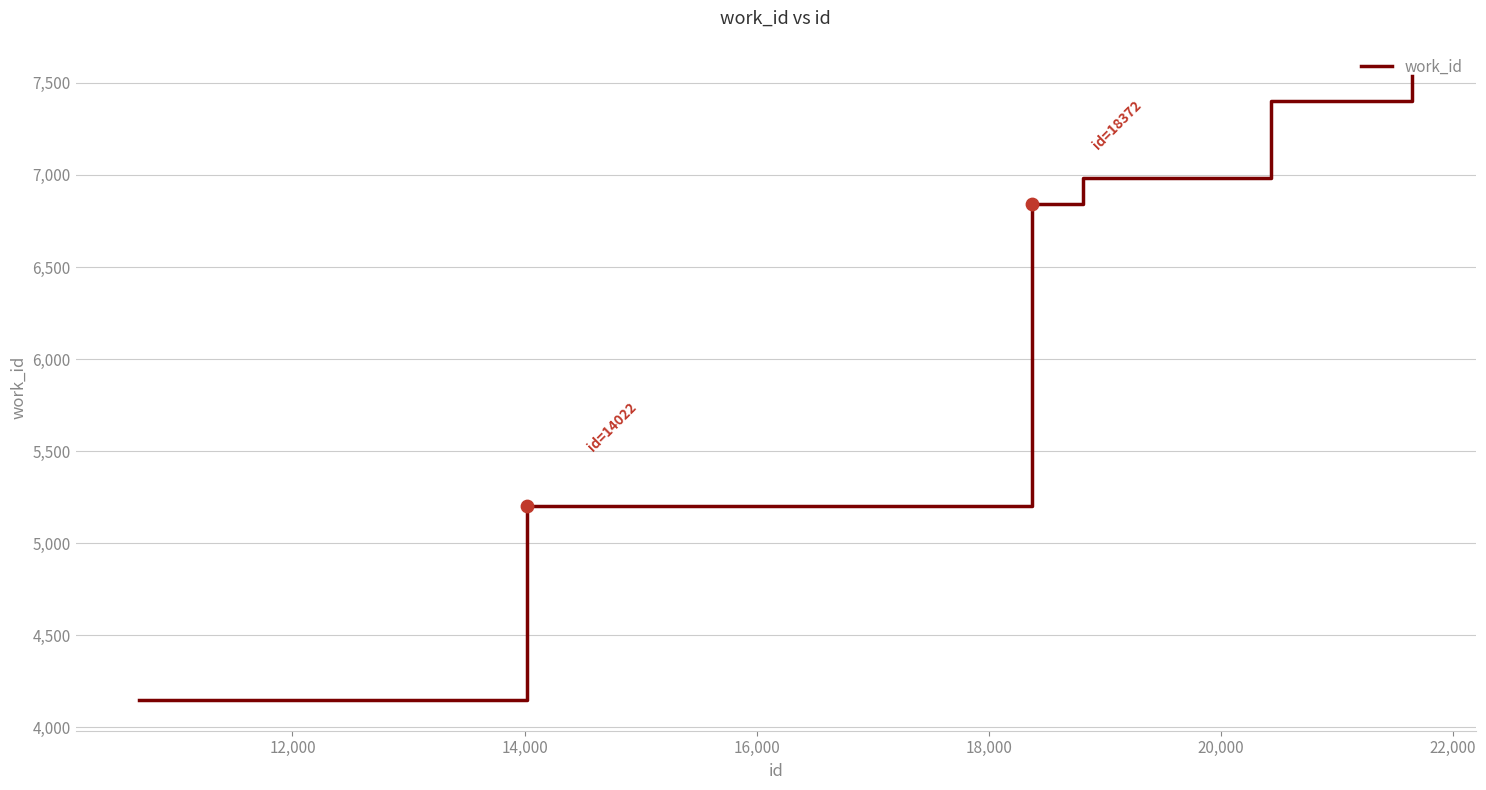

What is the maximum value shown in the chart?

7537